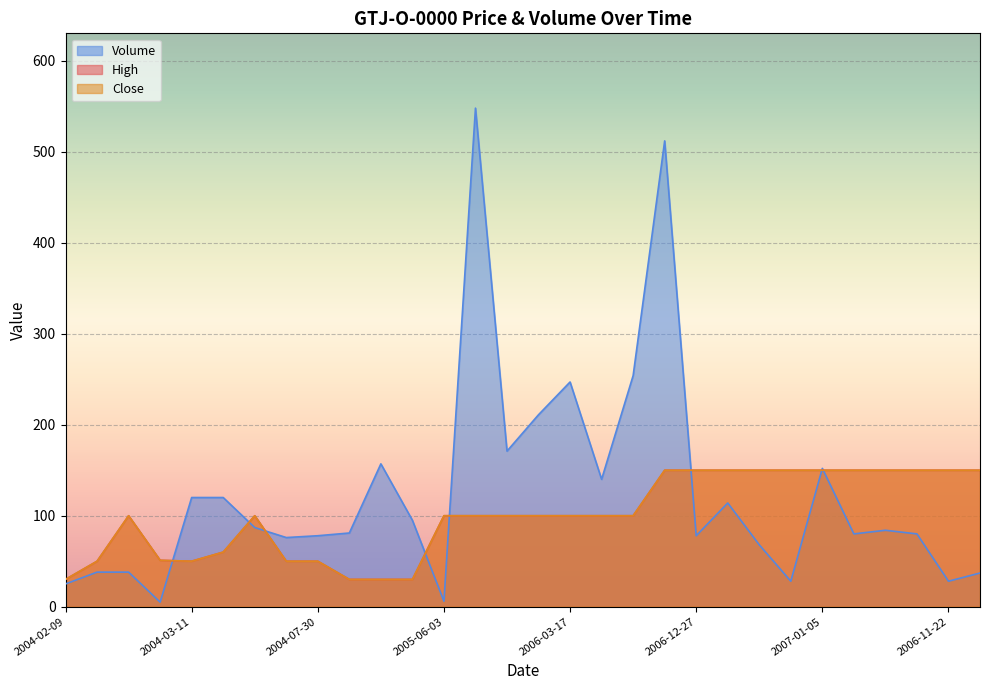

Which series ends up on top after the final intersection of Volume and High?

High